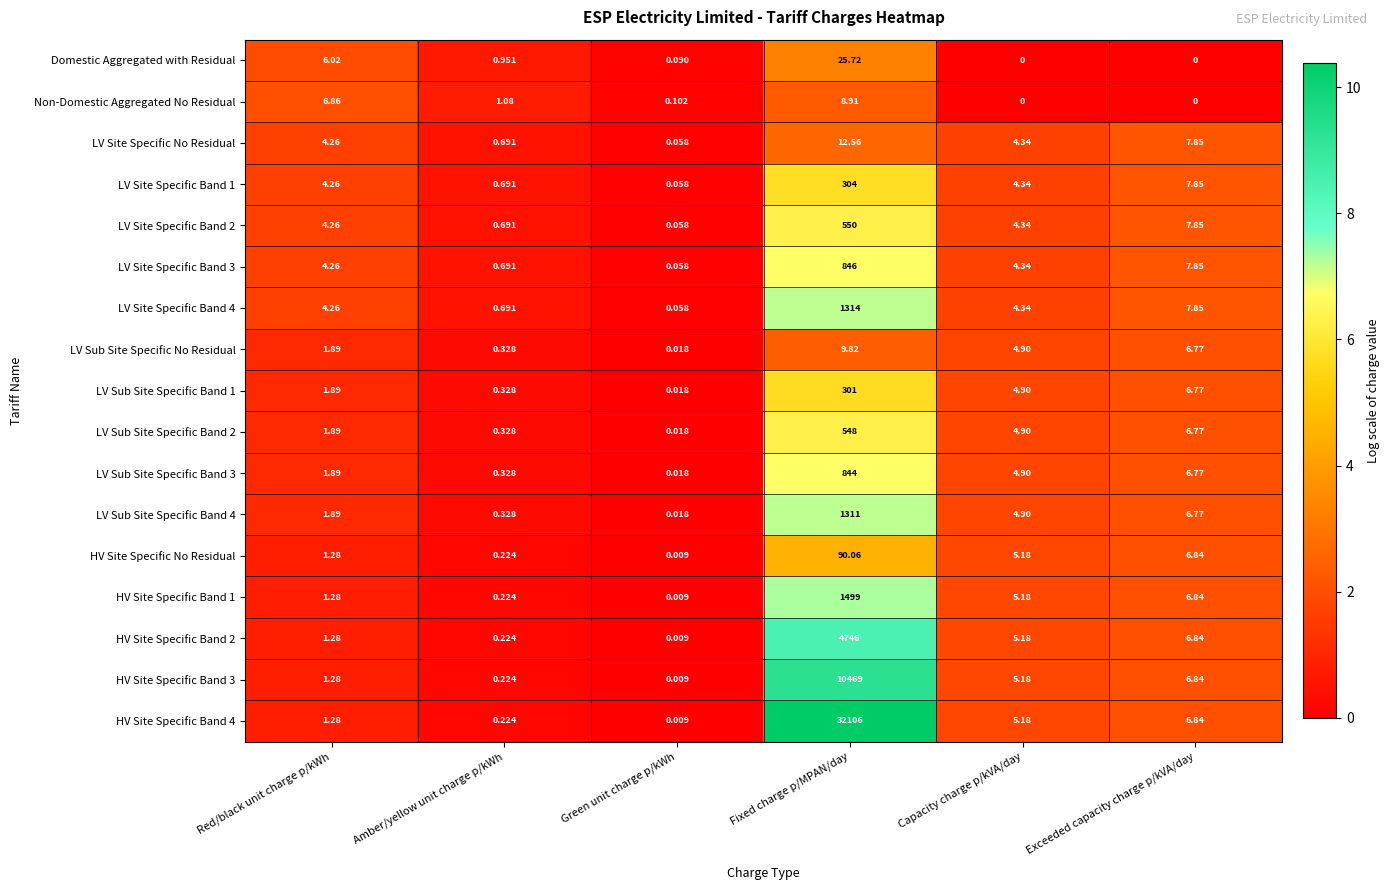

At which label does Non-Domestic Aggregated No Residual reach its peak?

Fixed charge p/MPAN/day